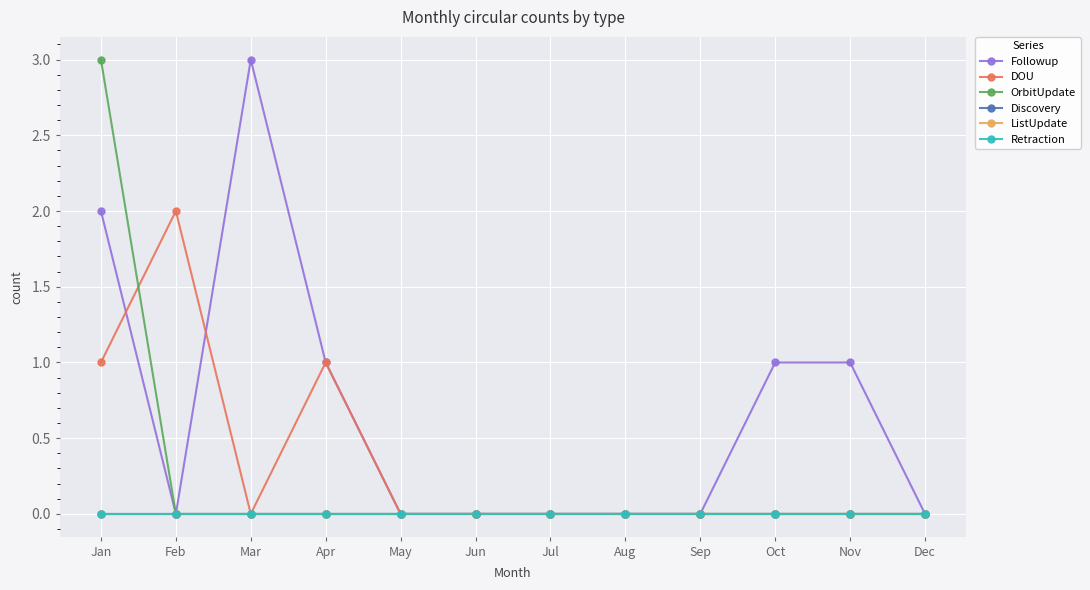

Is this an area chart (filled region under the line)?

No